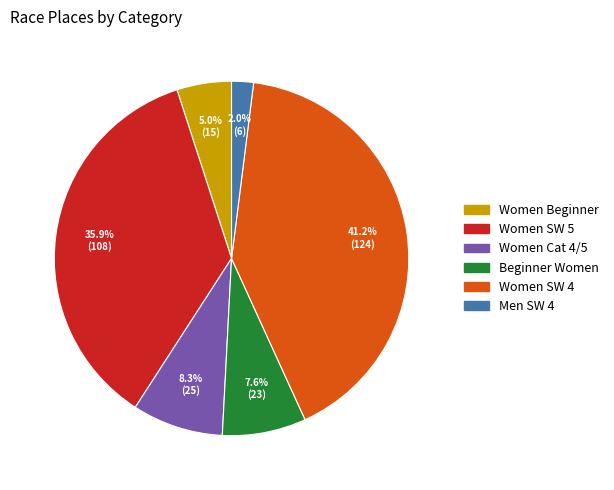

Which has a higher value, Beginner Women or Women Beginner?

Beginner Women